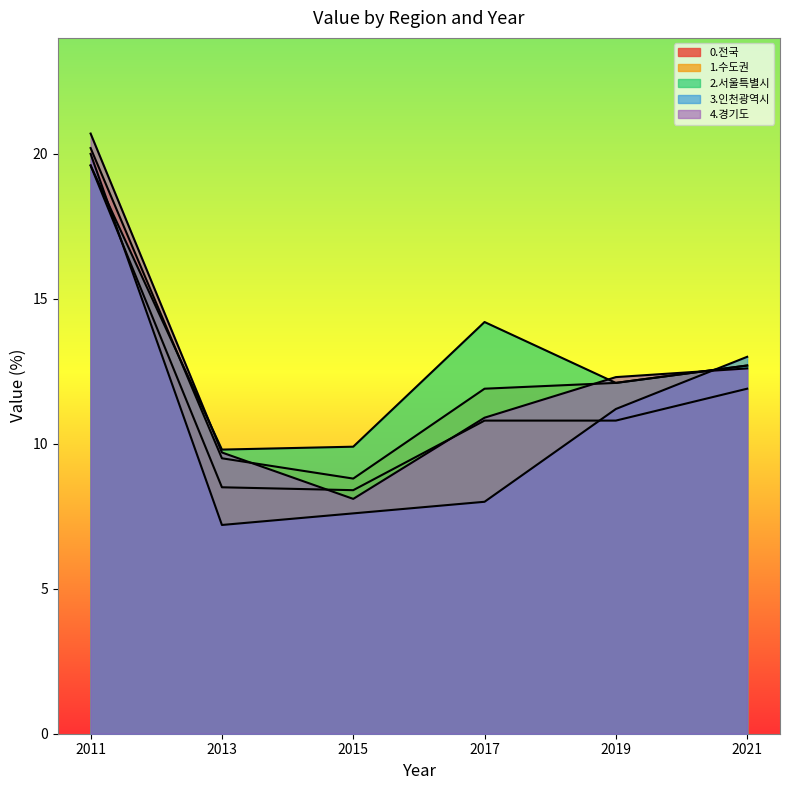

What is the difference between the 0.전국 values at 2019 and 2013?

2.3